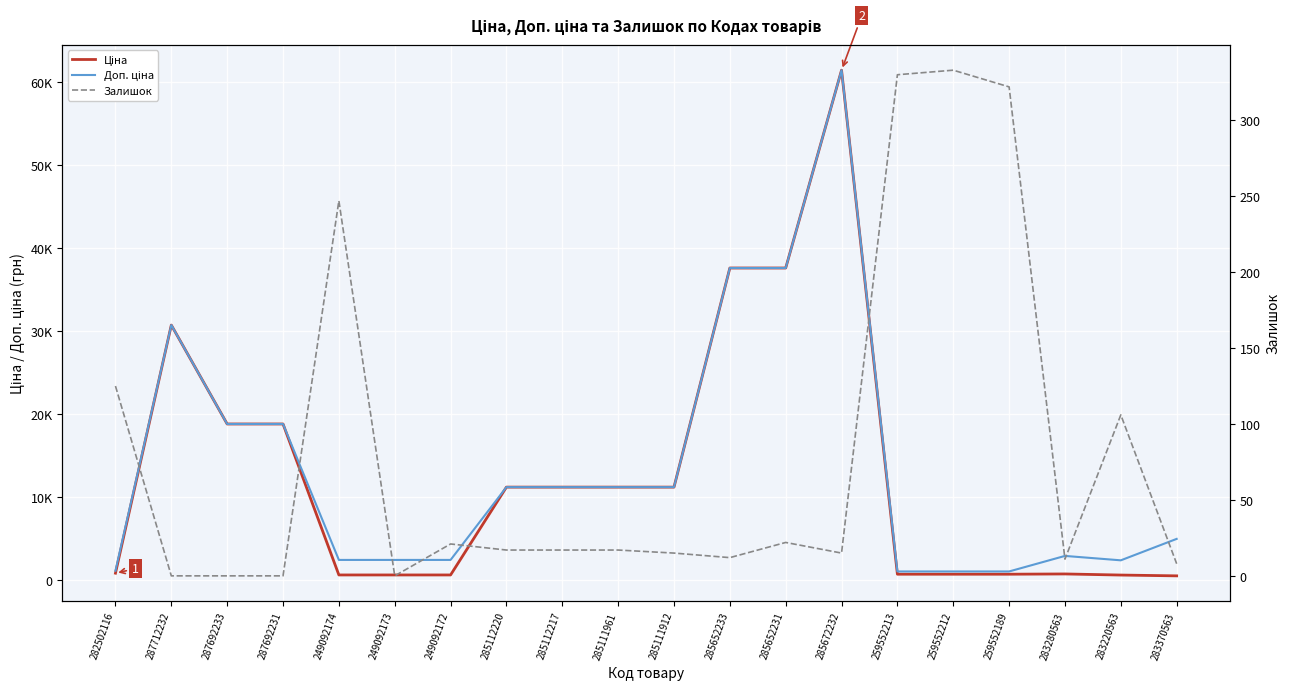

Which category has the lowest value in the Залишок series?

287712232